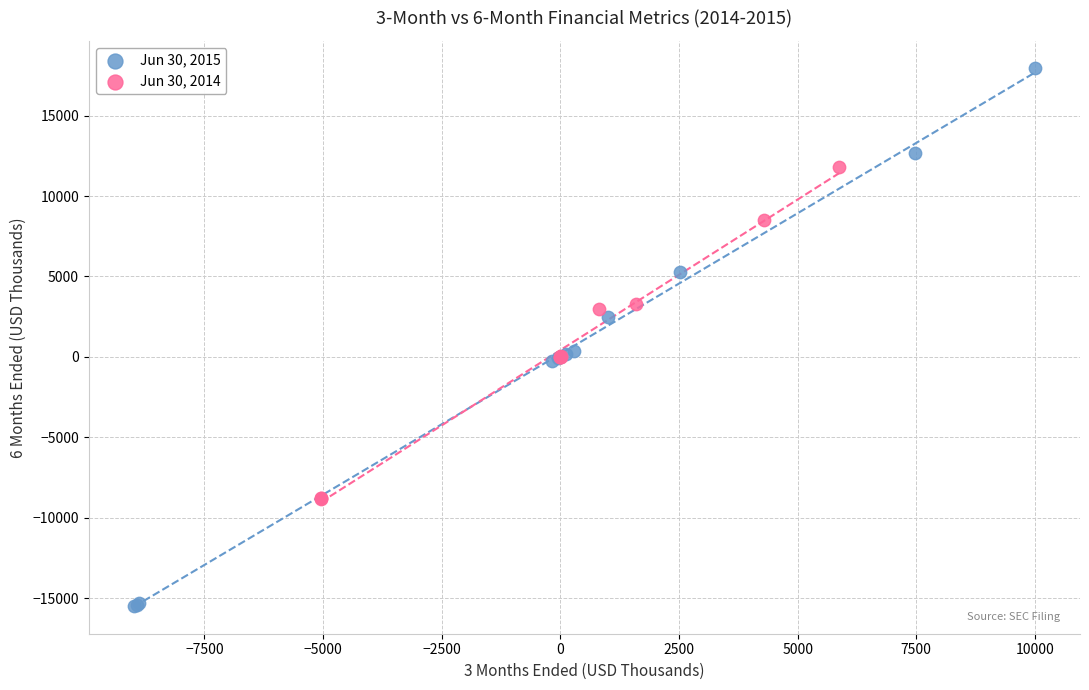

Which series contains the lowest Y value?

Jun 30, 2015